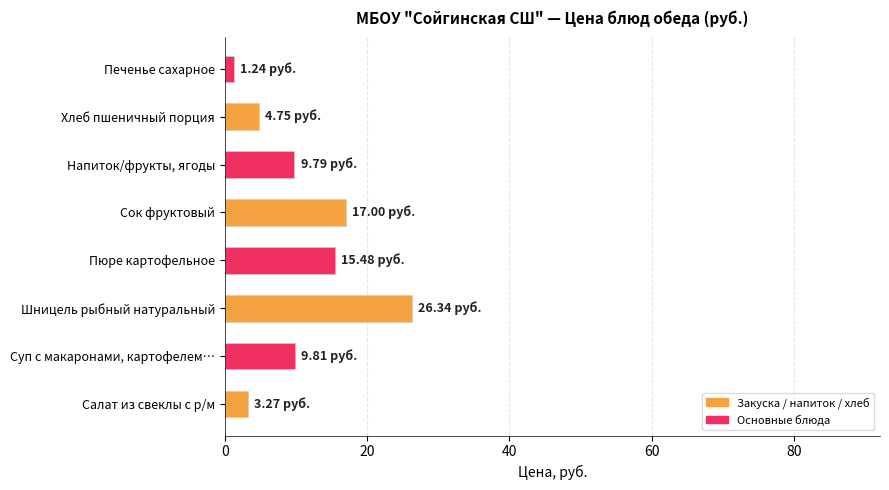

Which label corresponds to the smallest value in the chart?

Печенье сахарное